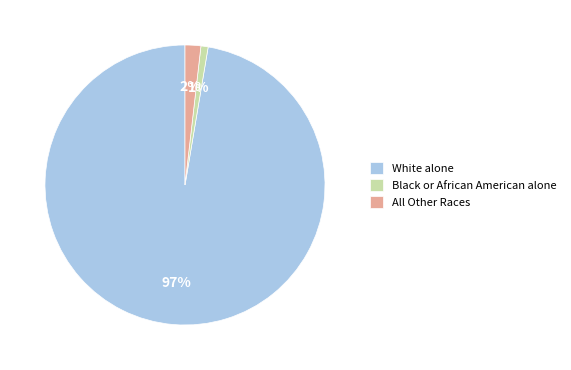

Which slice is the smallest?

Black or African American alone